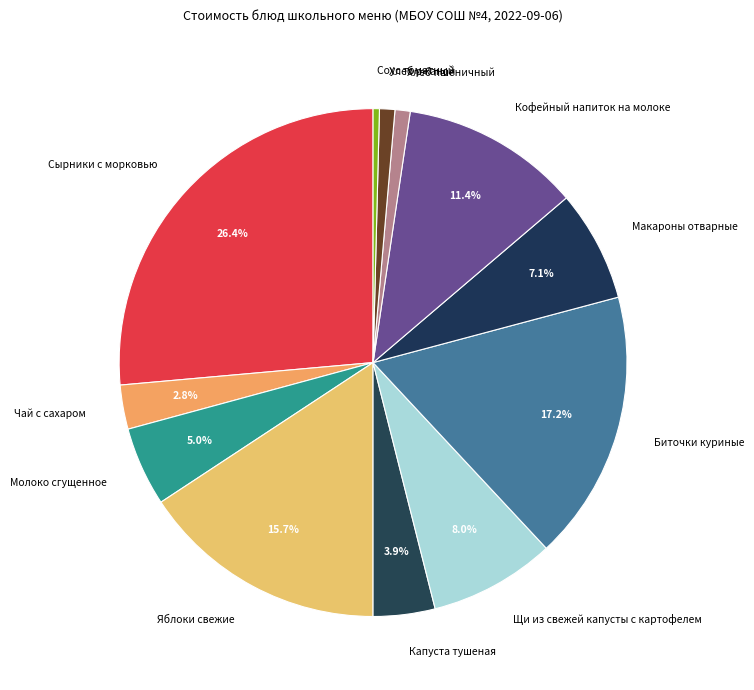

What is the smallest slice in the pie chart?

Соус томатный